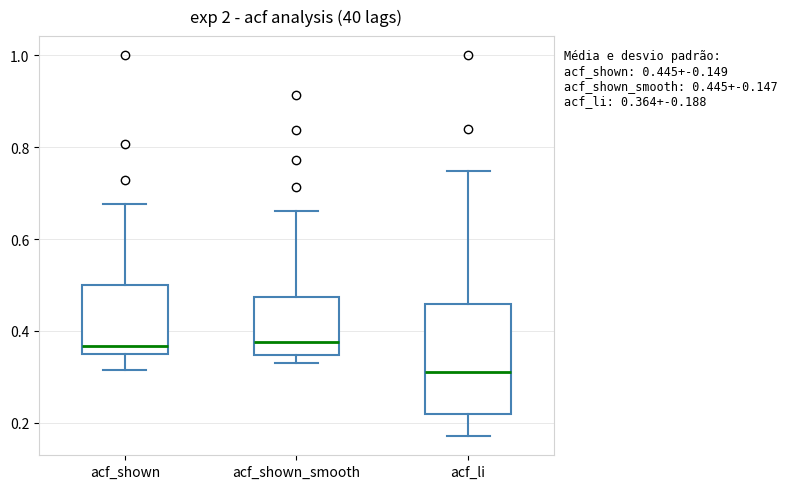

Comparing the boxes themselves (not the whiskers), which one is the tallest?

acf_li